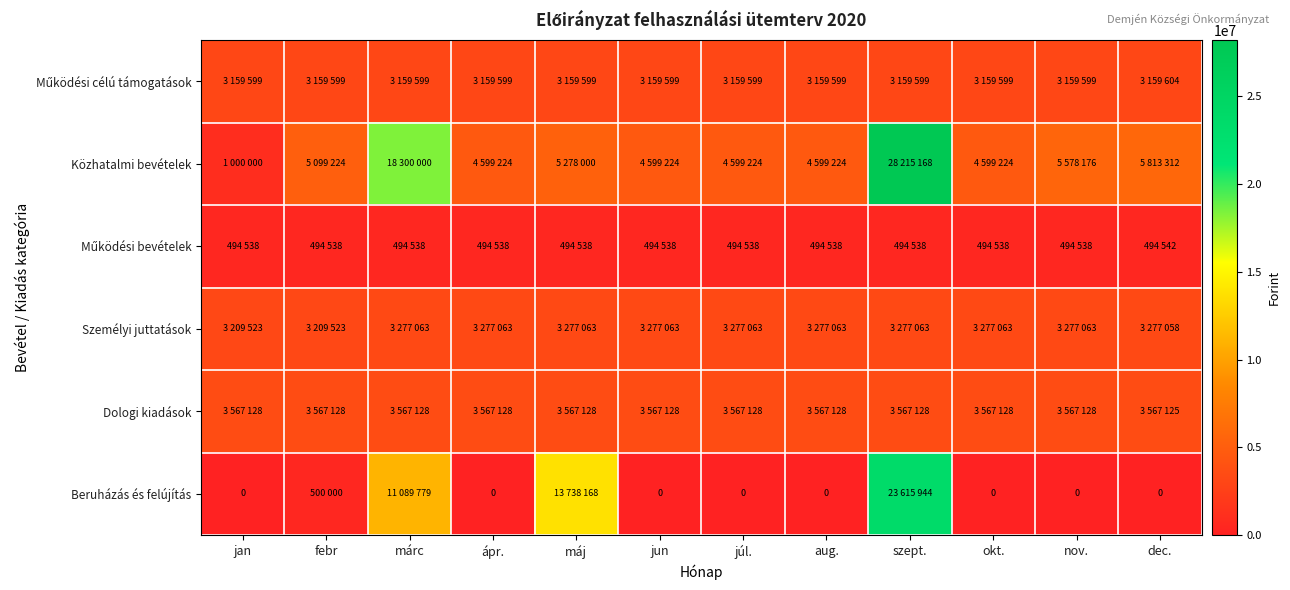

The Működési célú támogatások series shows 5374202 at máj. True or false?

False